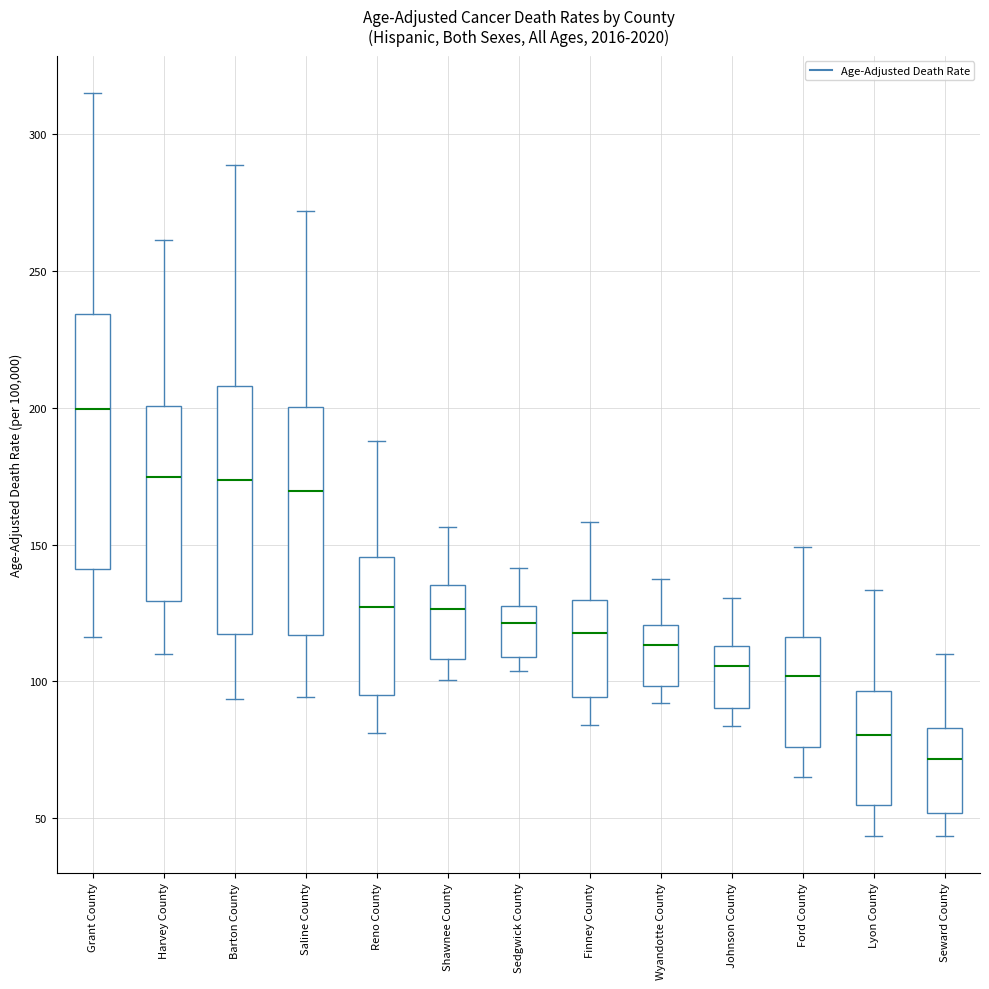

Reading left to right, read every box against the y-axis: the position of its median line, the range the box covers, and the ends of its whiskers. The values are not printed on the chart, so give them approximately, as read against the axis.

Grant County: median 200, box 140 to 235, whiskers 115 to 315
Harvey County: median 175, box 130 to 200, whiskers 110 to 260
Barton County: median 175, box 115 to 210, whiskers 95 to 290
Saline County: median 170, box 115 to 200, whiskers 95 to 270
Reno County: median 125, box 95 to 145, whiskers 80 to 190
Shawnee County: median 125, box 110 to 135, whiskers 100 to 155
Sedgwick County: median 120, box 110 to 125, whiskers 105 to 140
Finney County: median 120, box 95 to 130, whiskers 85 to 160
Wyandotte County: median 115, box 100 to 120, whiskers 90 to 135
Johnson County: median 105, box 90 to 115, whiskers 85 to 130
Ford County: median 100, box 75 to 115, whiskers 65 to 150
Lyon County: median 80, box 55 to 95, whiskers 45 to 135
Seward County: median 70, box 50 to 85, whiskers 45 to 110